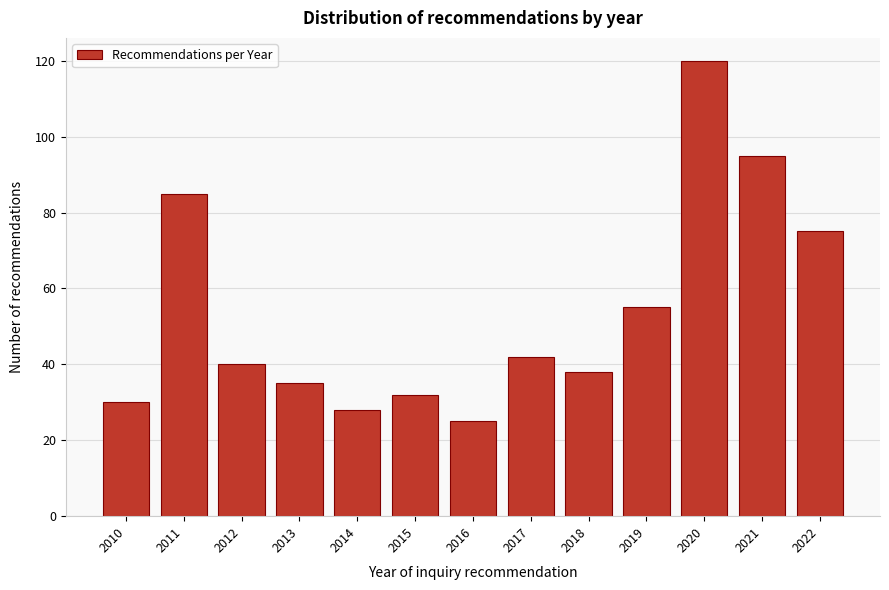

Reading left to right, list all the values displayed in this chart.

2010=30	2011=85	2012=40	2013=35	2014=28	2015=32	2016=25	2017=42	2018=38	2019=55	2020=120	2021=95	2022=75